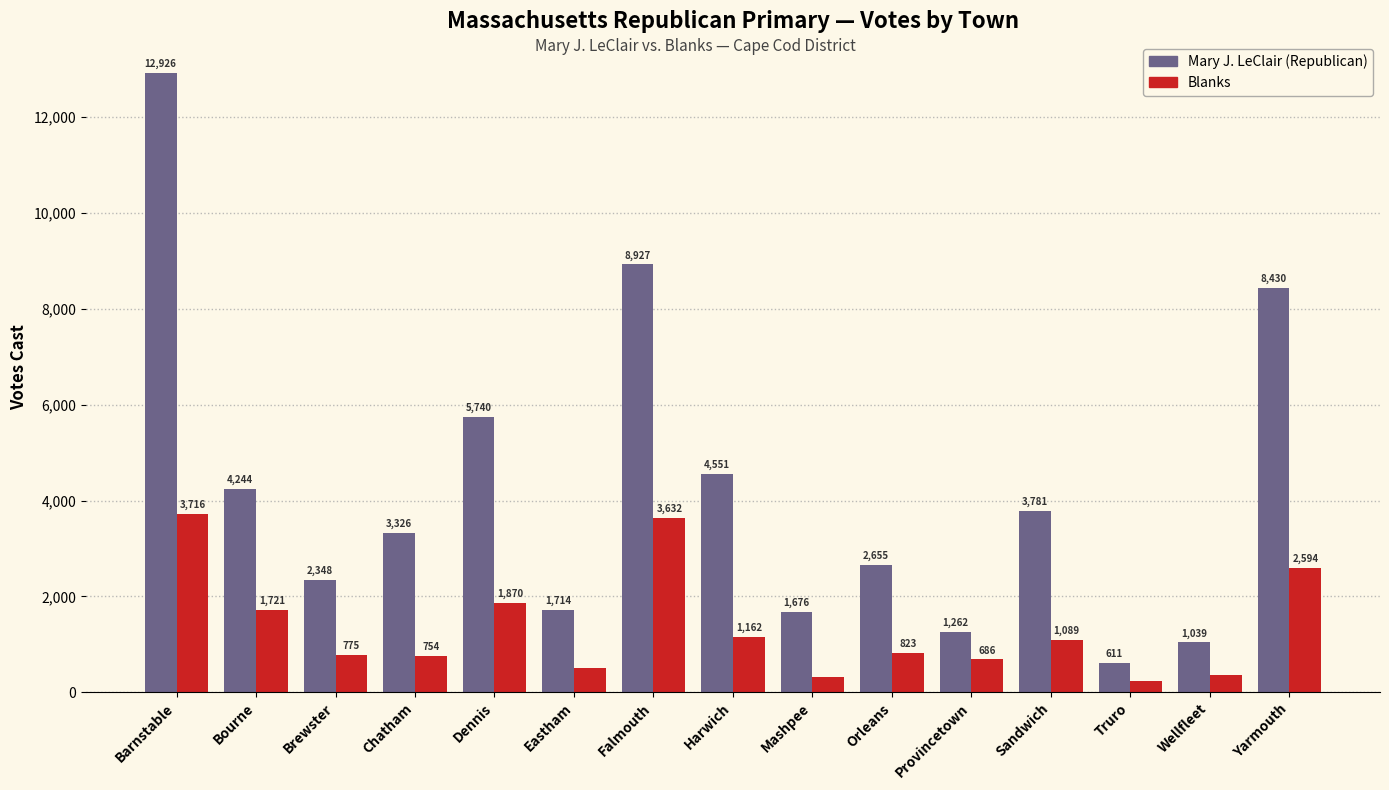

How many values in the Mary J. LeClair (Republican) series are below 3326?

7